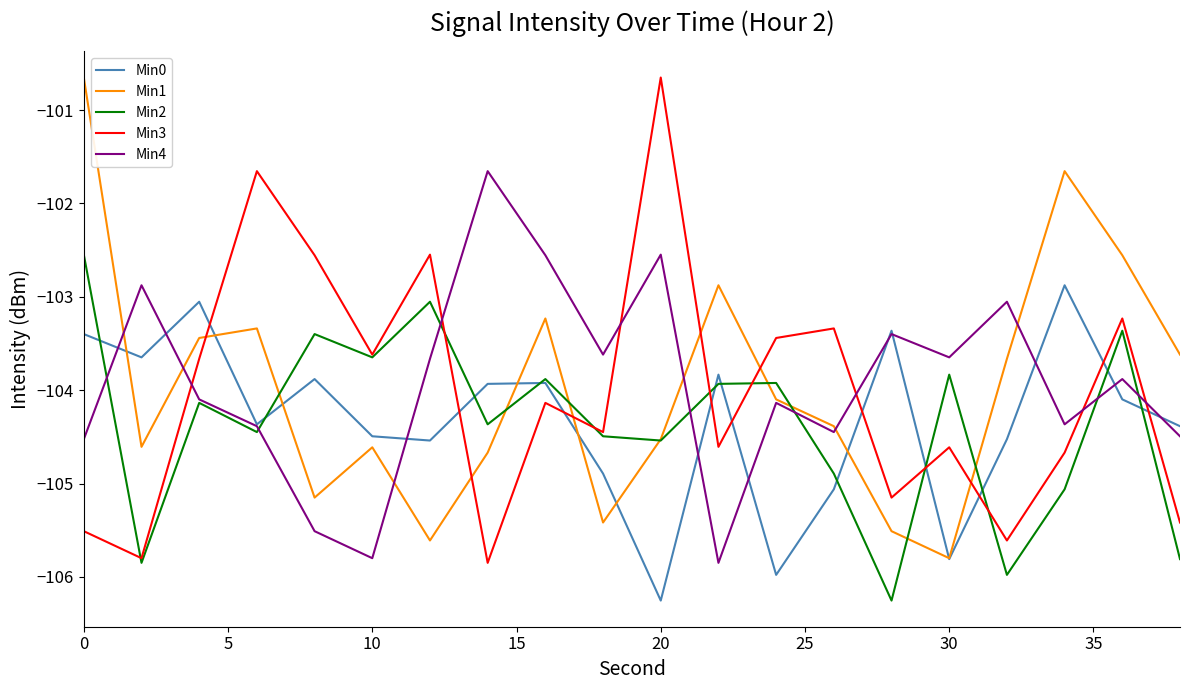

How many intersections are there between Min3 and Min1?

6